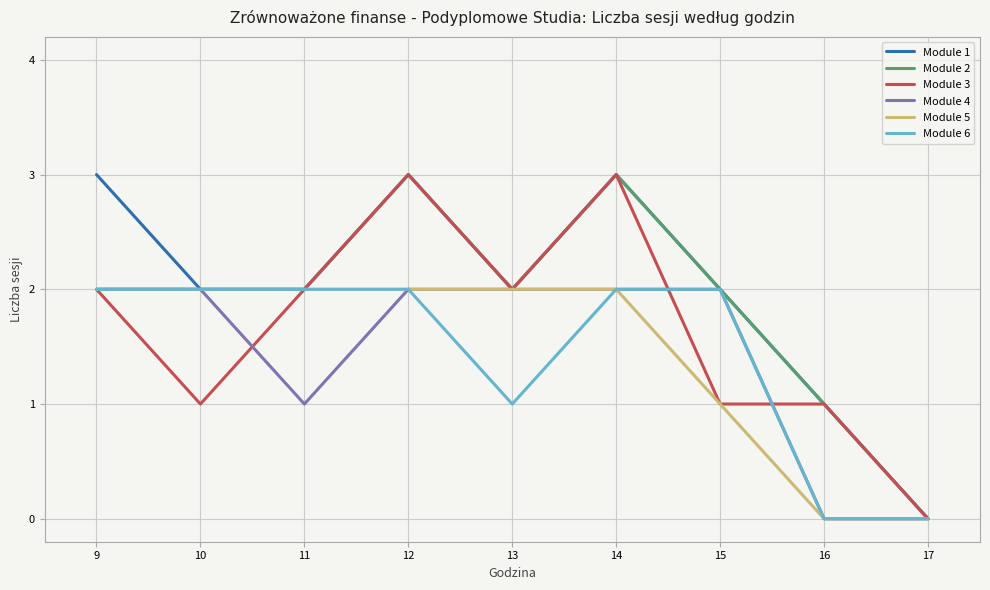

Is this an area chart (filled region under the line)?

No